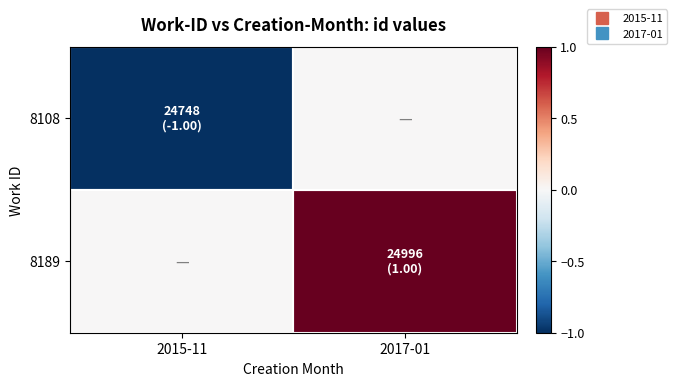

Which series has the largest total across all categories?

8189